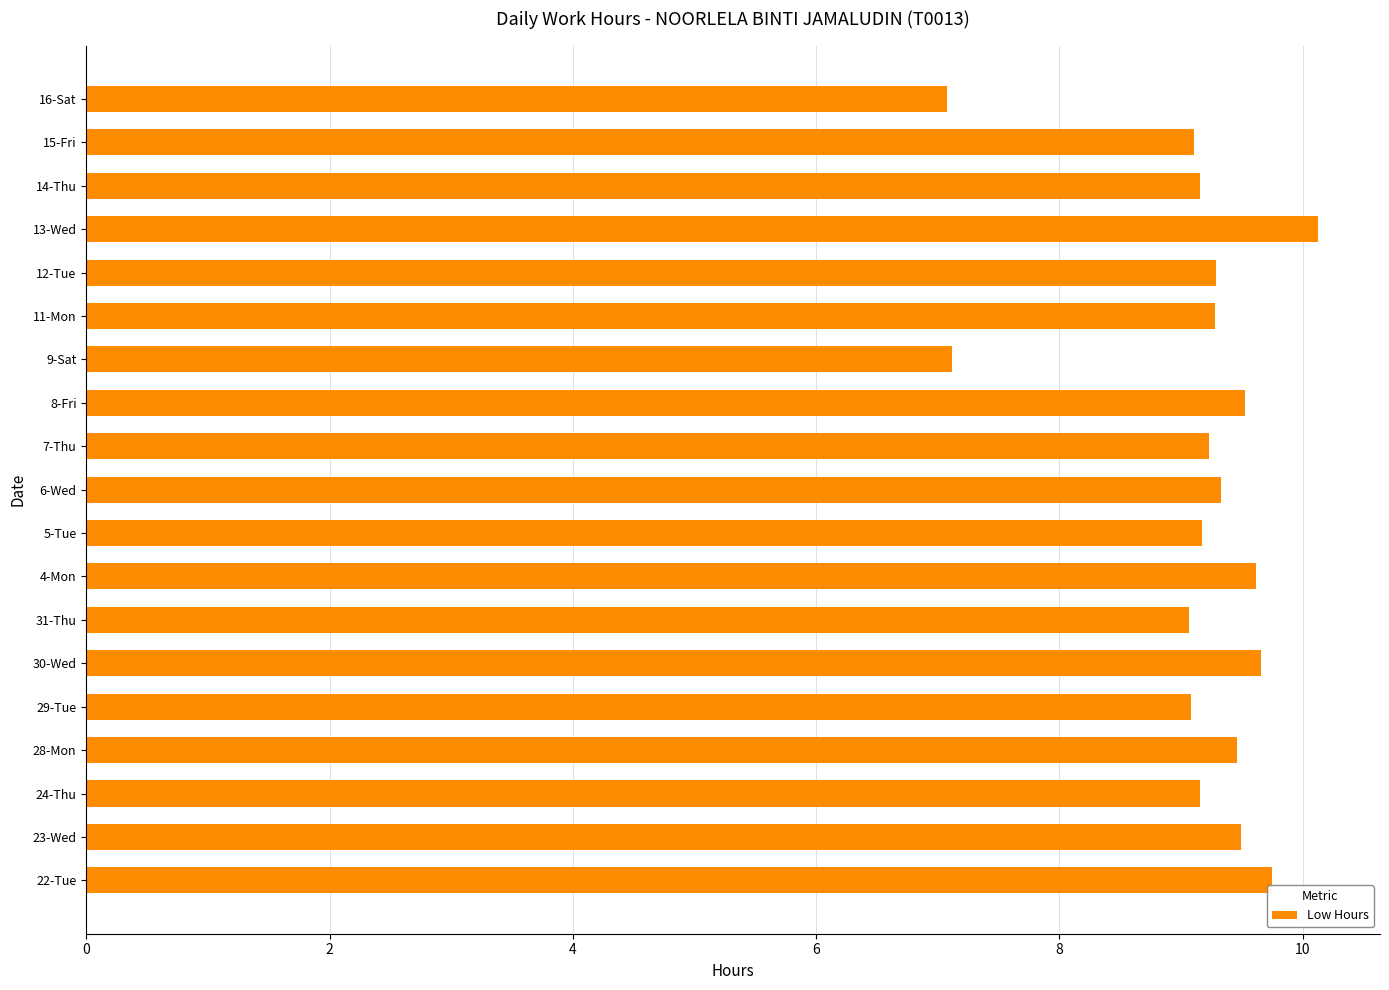

What is the sum of the values at 13-Wed and 30-Wed?

19.8